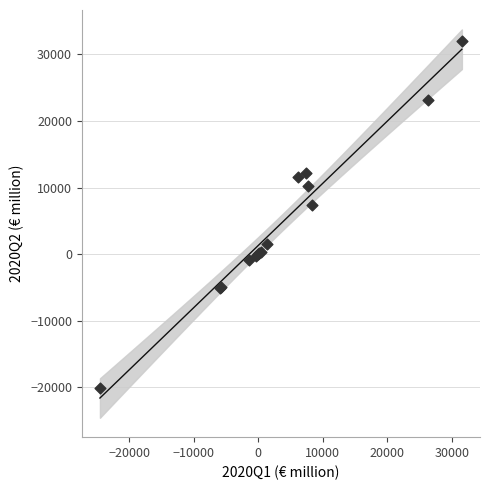

What Y value in the scatter plot is closest to 5938?

7426.2